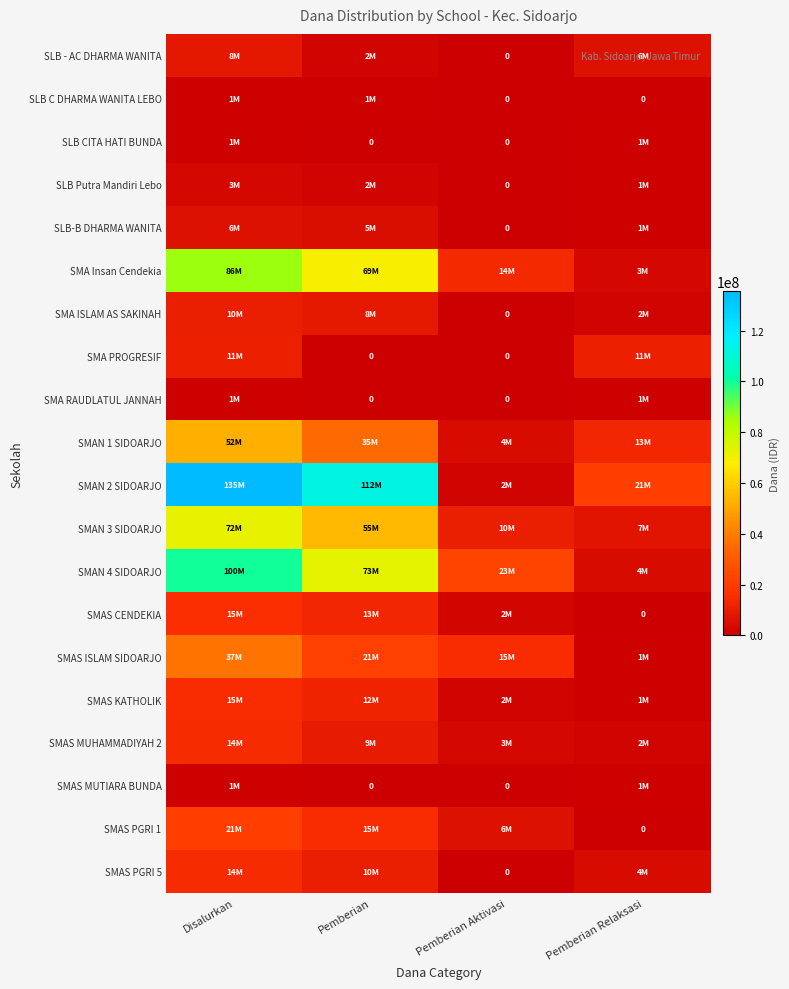

True or false: SMA PROGRESIF has a value of -3658049 at Pemberian.

False